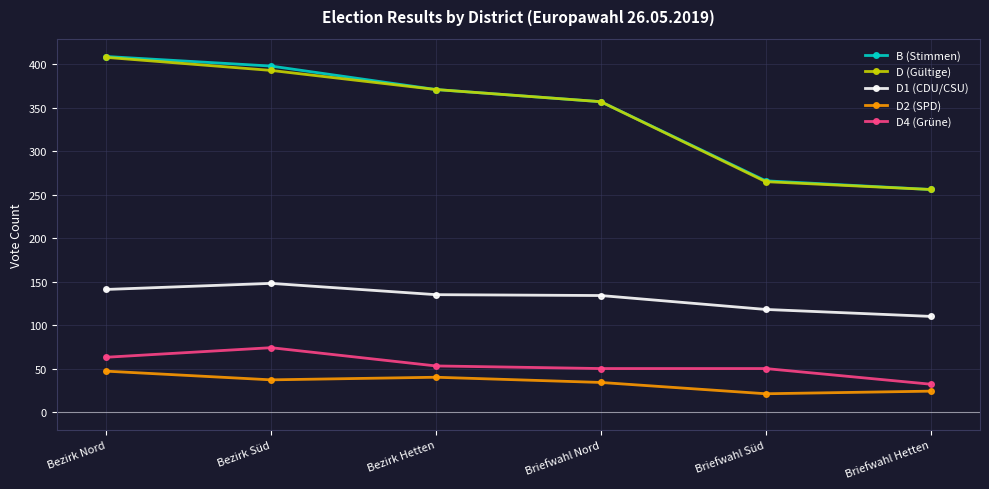

What is the average value of the D1 (CDU/CSU) series?

131